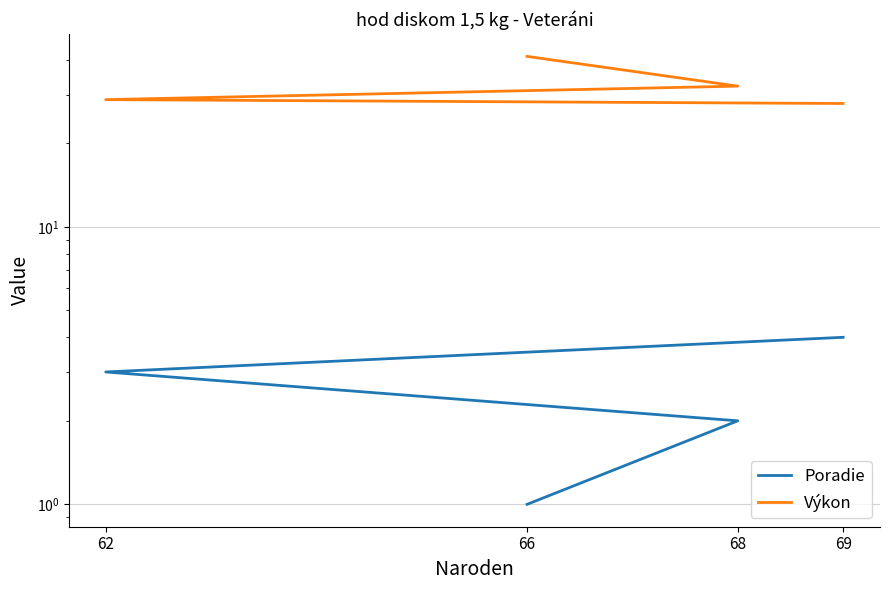

The value of Výkon at 68 is 32.2. True or false?

True